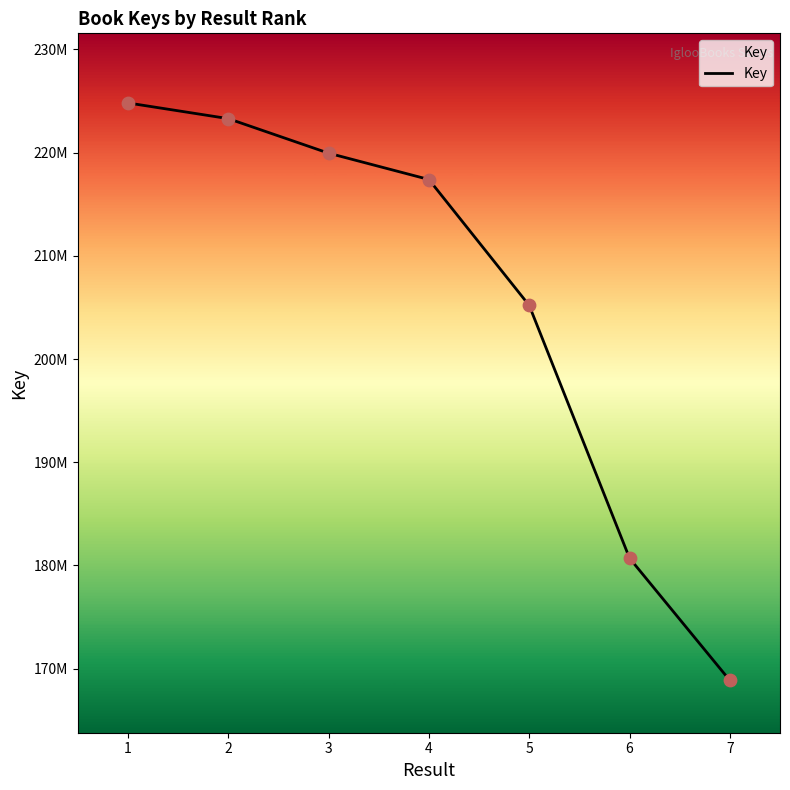

What is the ratio of the value at 1 to the value at 3?

1.0